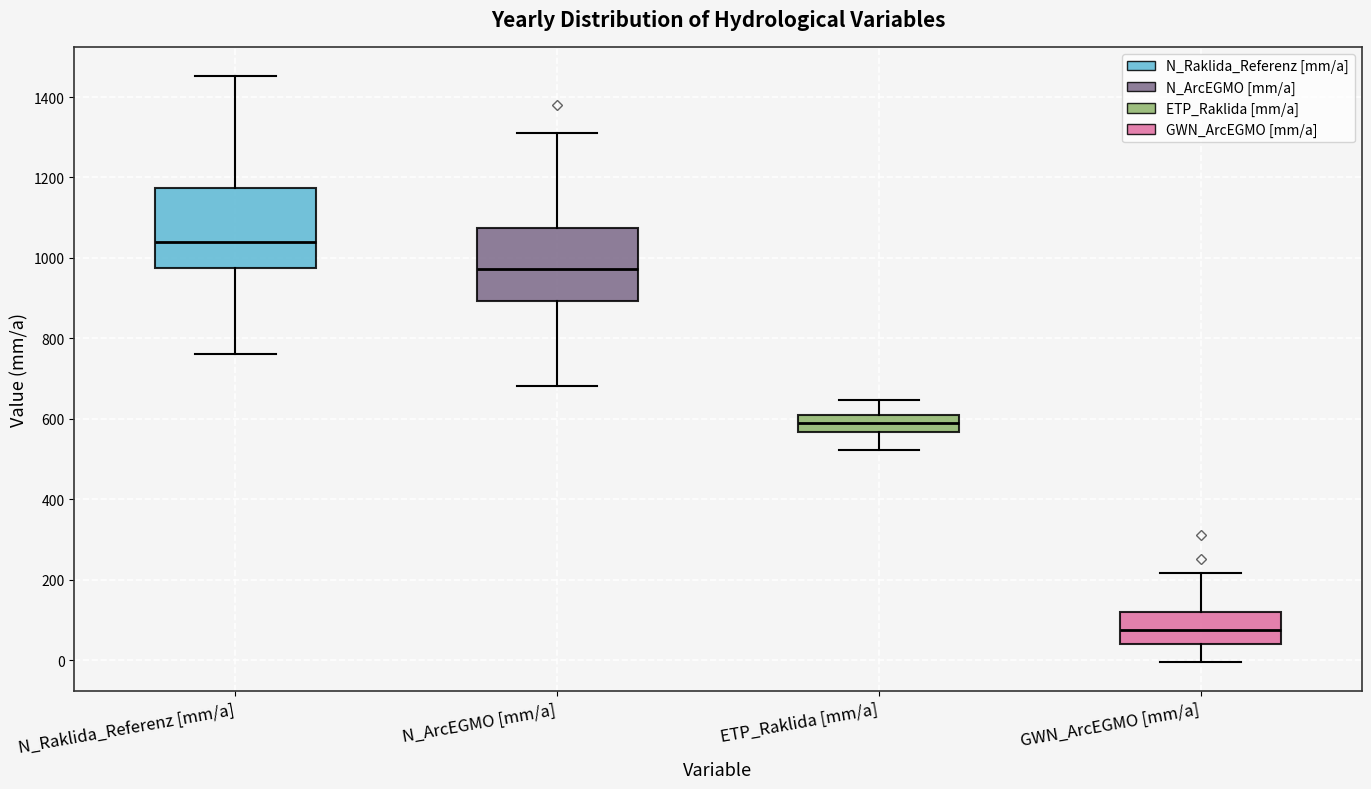

Reading left to right, read every box against the y-axis: the position of its median line, the range the box covers, and the ends of its whiskers. The values are not printed on the chart, so give them approximately, as read against the axis.

N_Raklida_Referenz [mm/a]: median 1040, box 980 to 1180, whiskers 760 to 1460
N_ArcEGMO [mm/a]: median 980, box 900 to 1080, whiskers 680 to 1320
ETP_Raklida [mm/a]: median 580, box 560 to 620, whiskers 520 to 640
GWN_ArcEGMO [mm/a]: median 80, box 40 to 120, whiskers 0 to 220